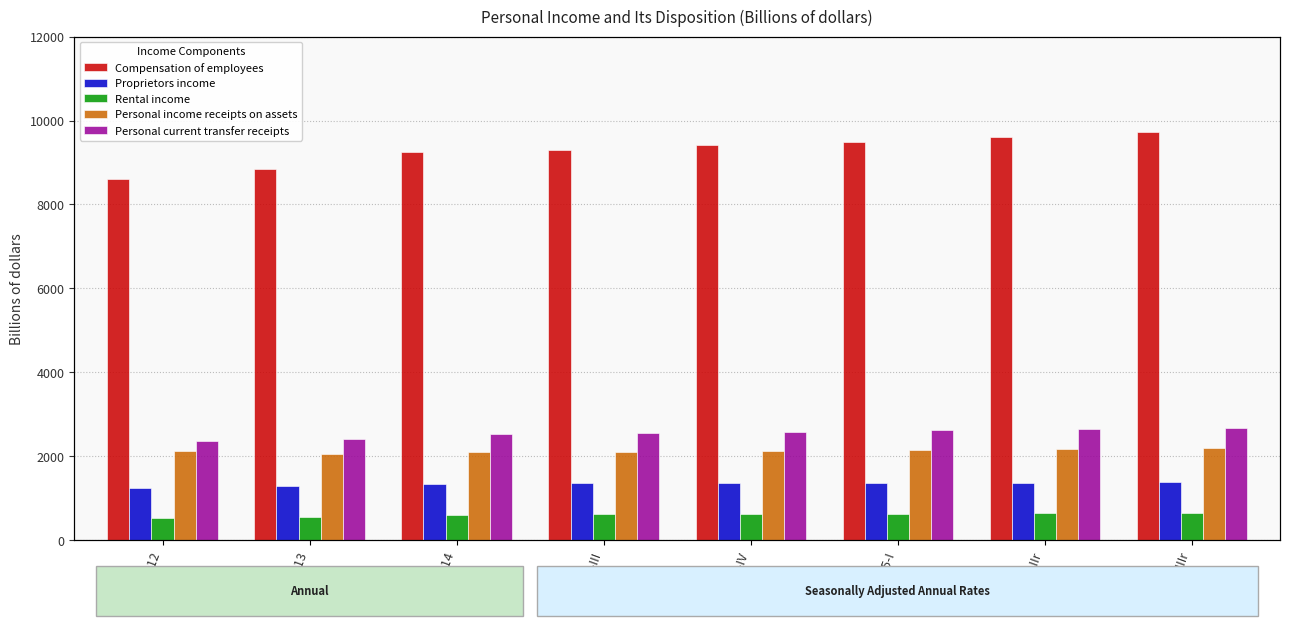

At how many categories does at least one series exceed 5612?

8